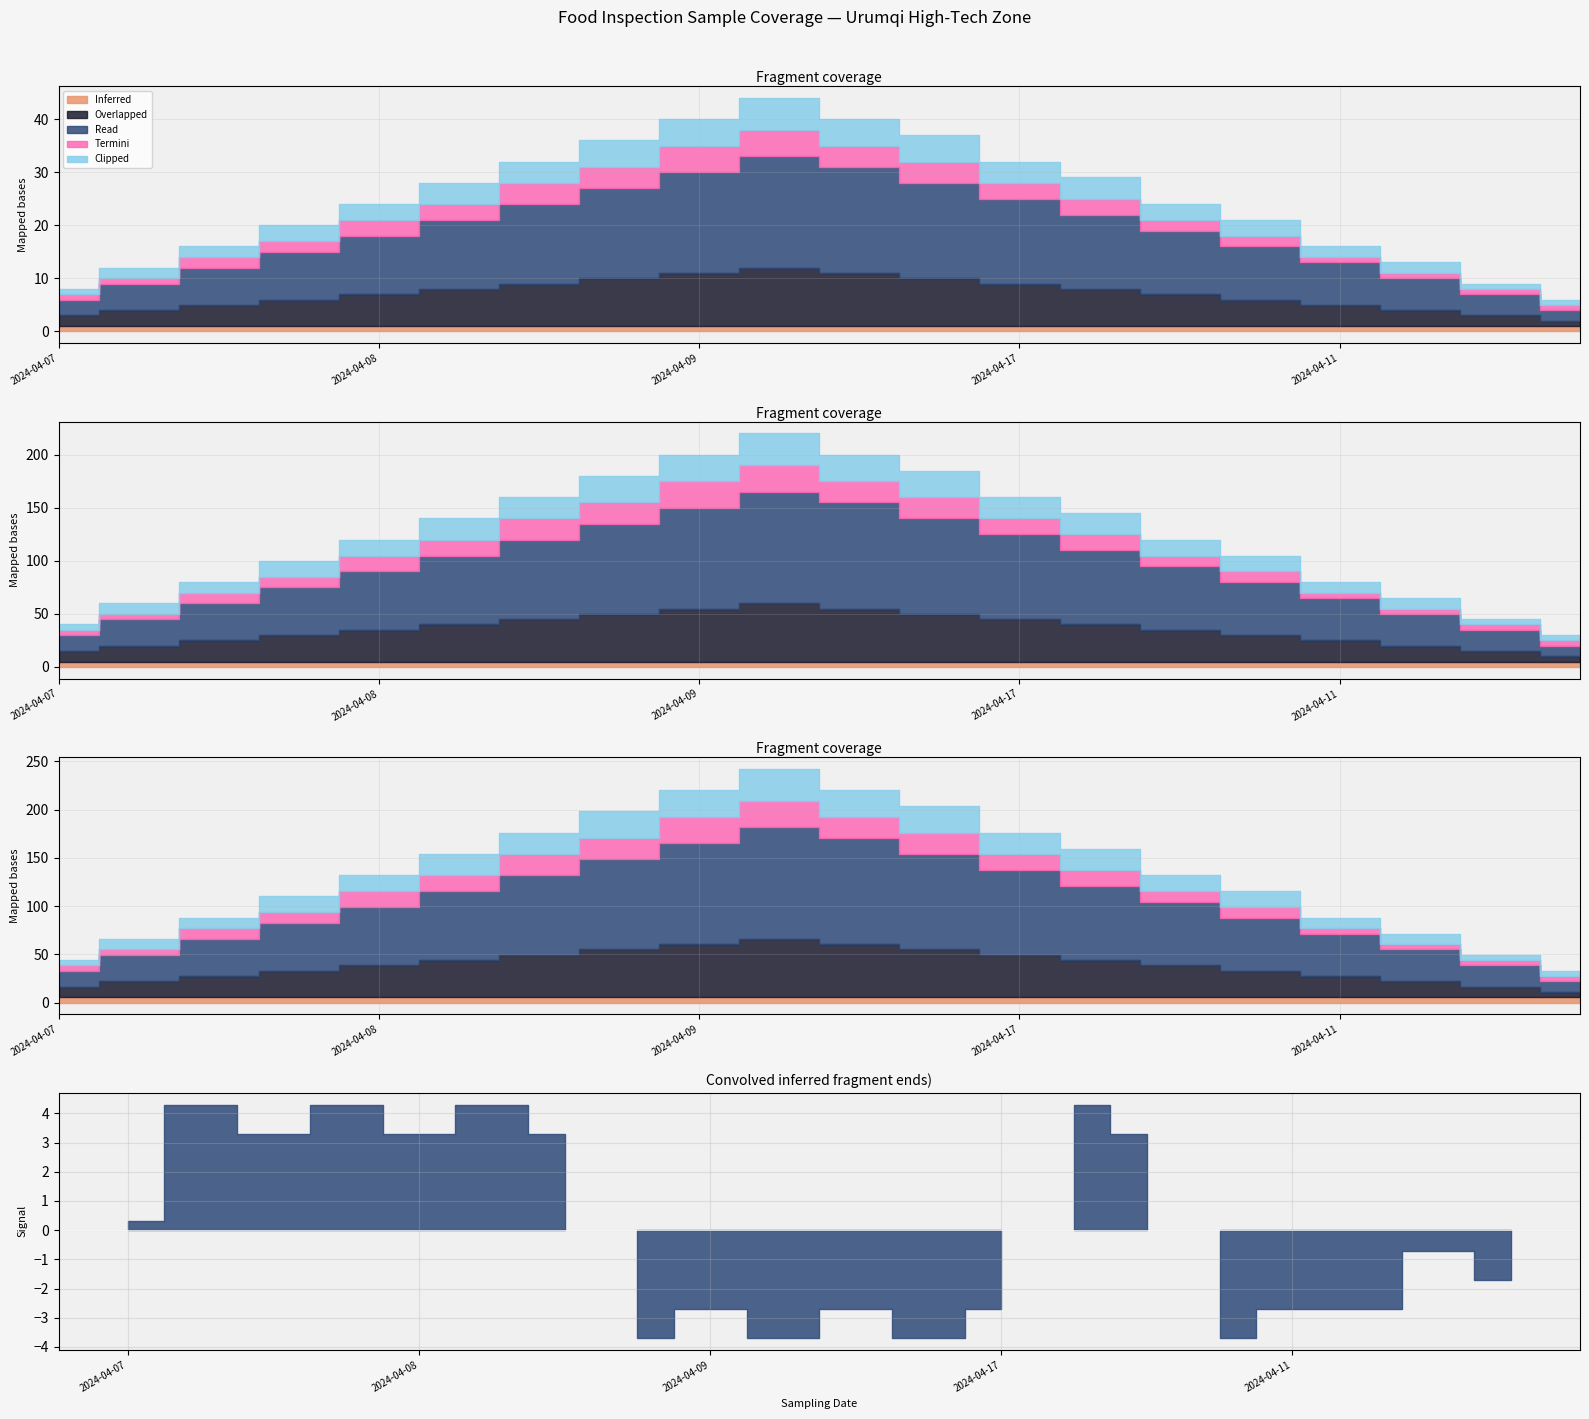

True or false: Read and Termini intersect in this chart.

False